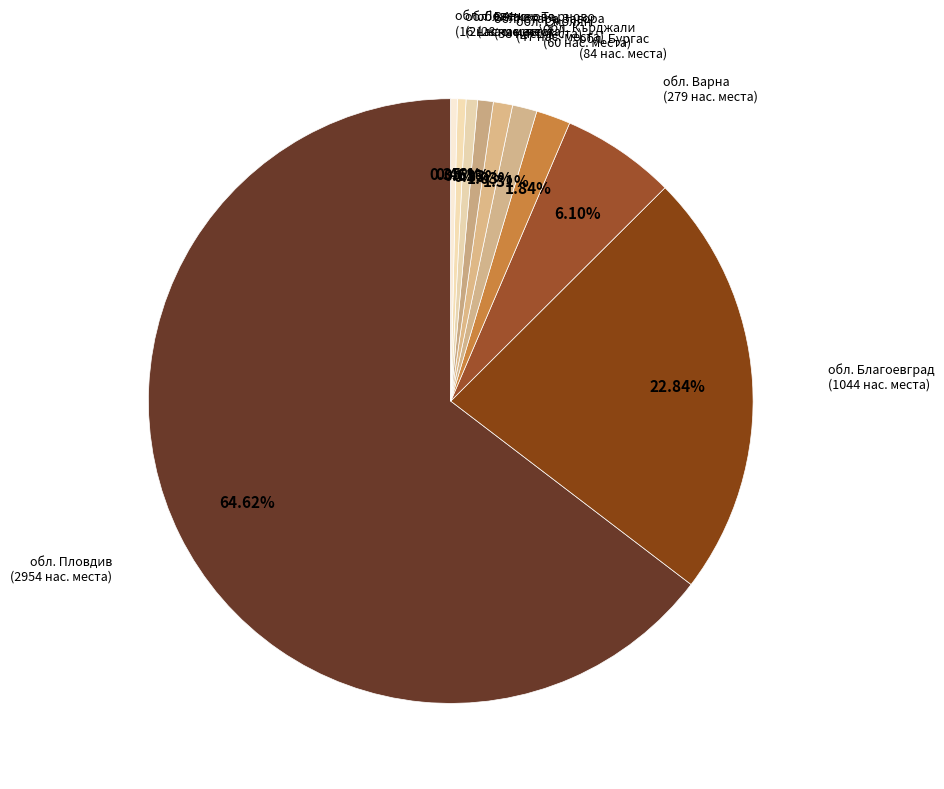

To the nearest percent, what is the difference between the largest and smallest slice percentages?

64%